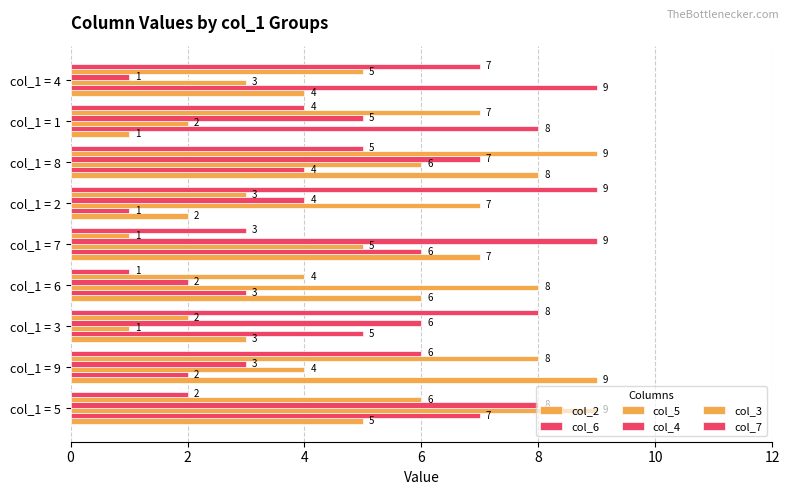

What is the sum of all col_3 values?

45